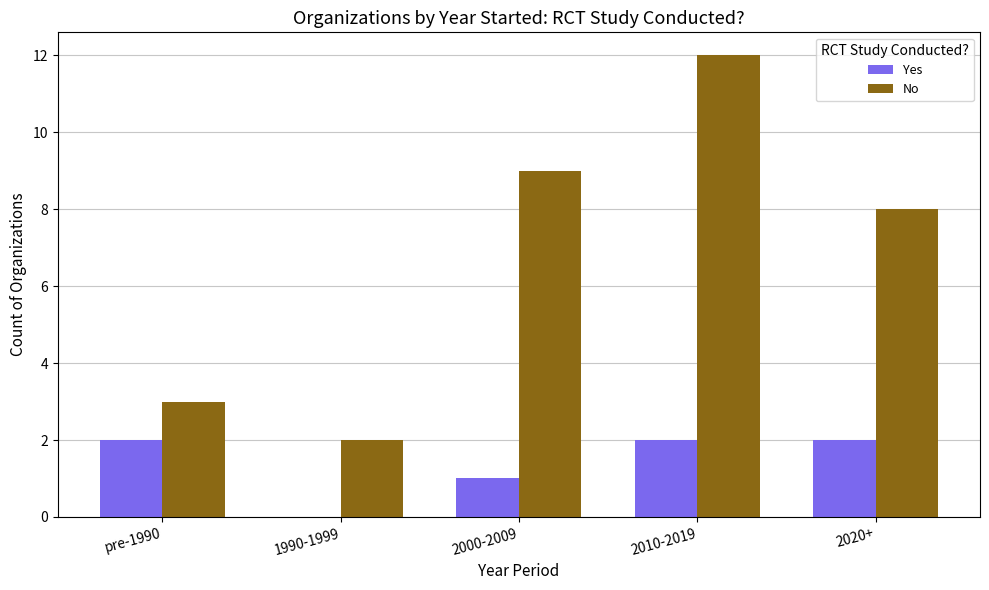

The value of Yes at 1990-1999 is 1. True or false?

False